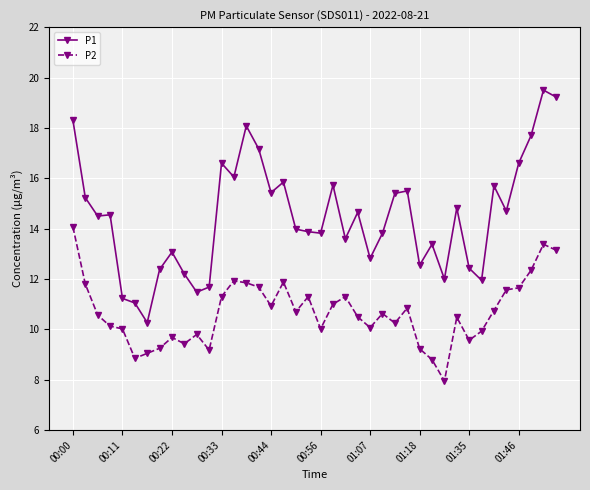

What is the maximum value for P2?

14.1